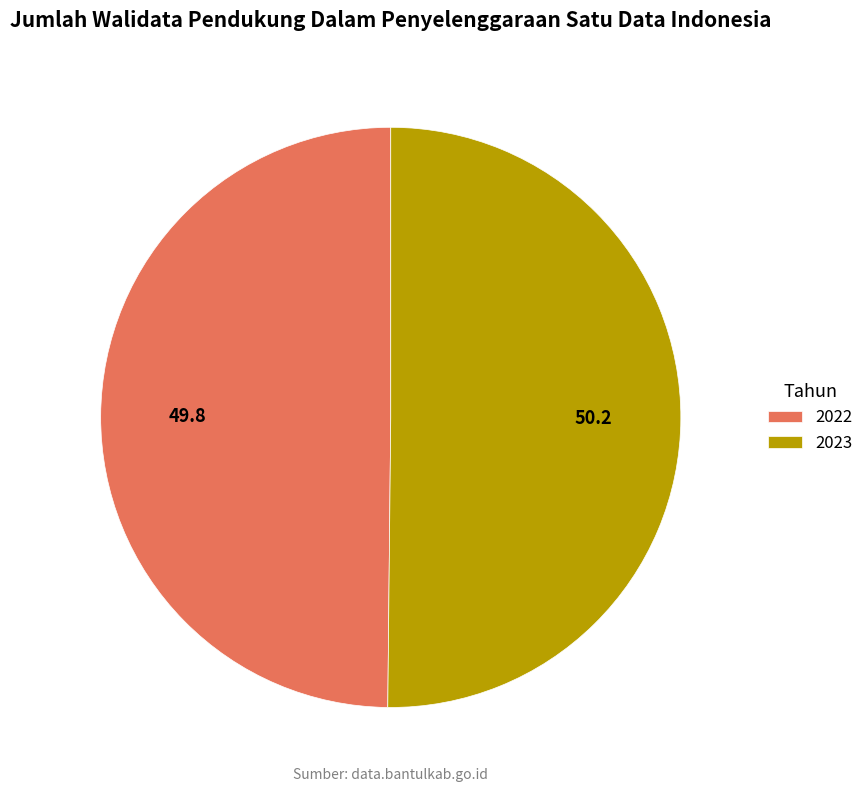

How many segments does this pie chart have?

2